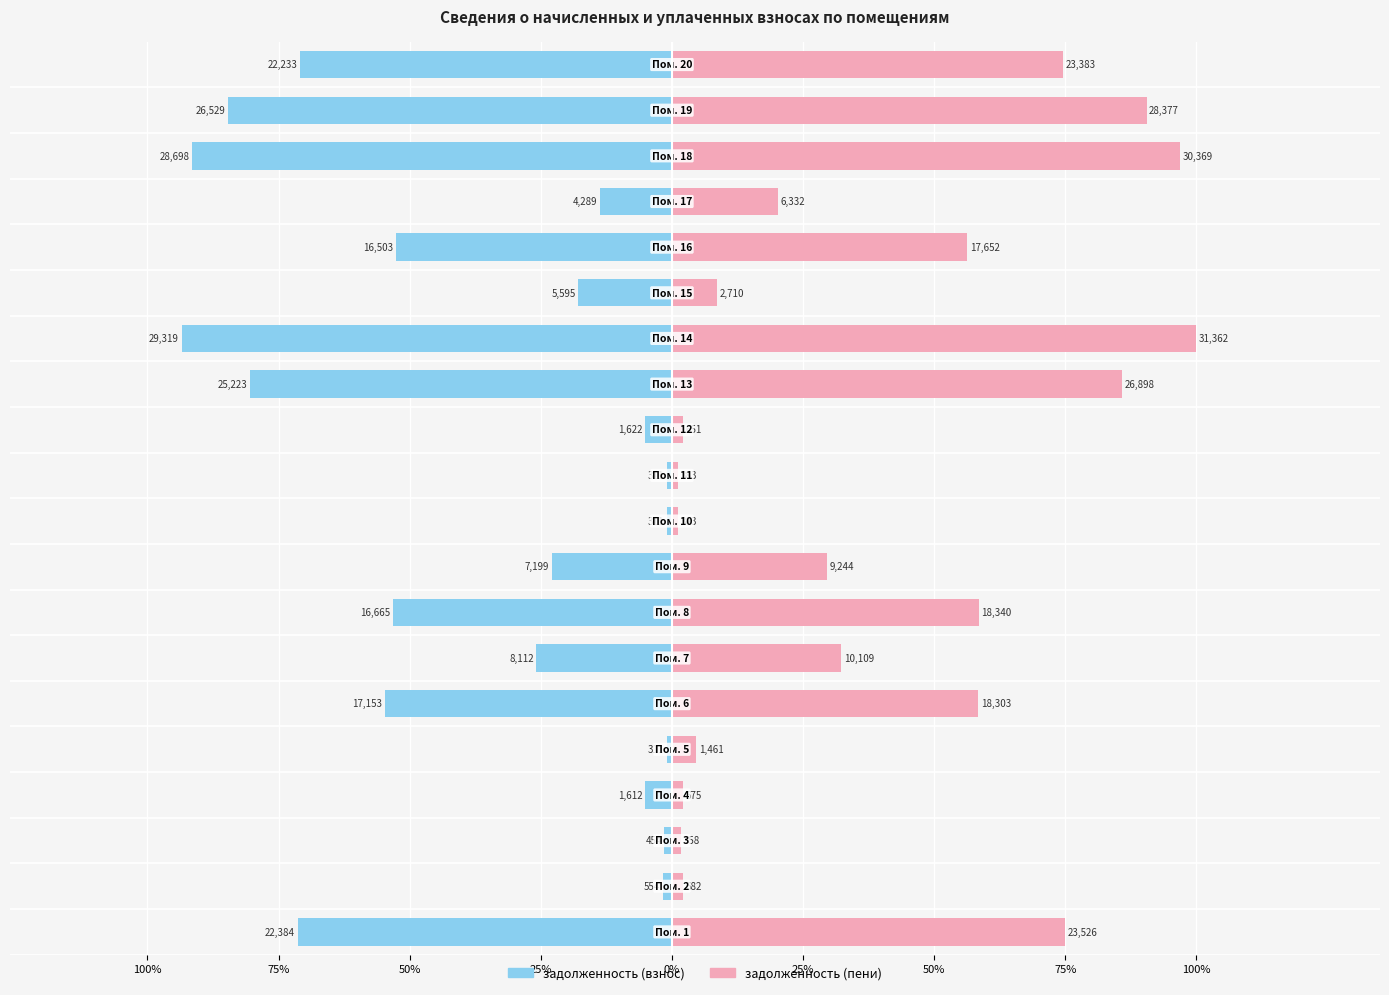

Is the value of задолженность (взнос) at 50% greater than the value of задолженность (пени) at 75%?

No